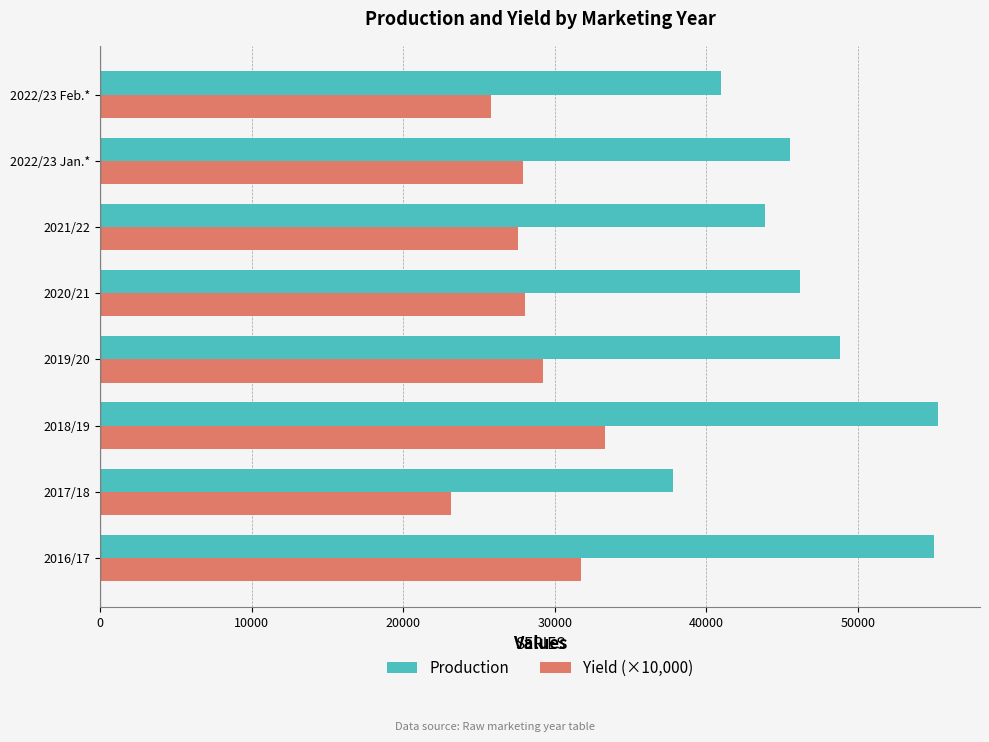

List the series in order of their overall mean, lowest first.

Yield (×10,000), Production